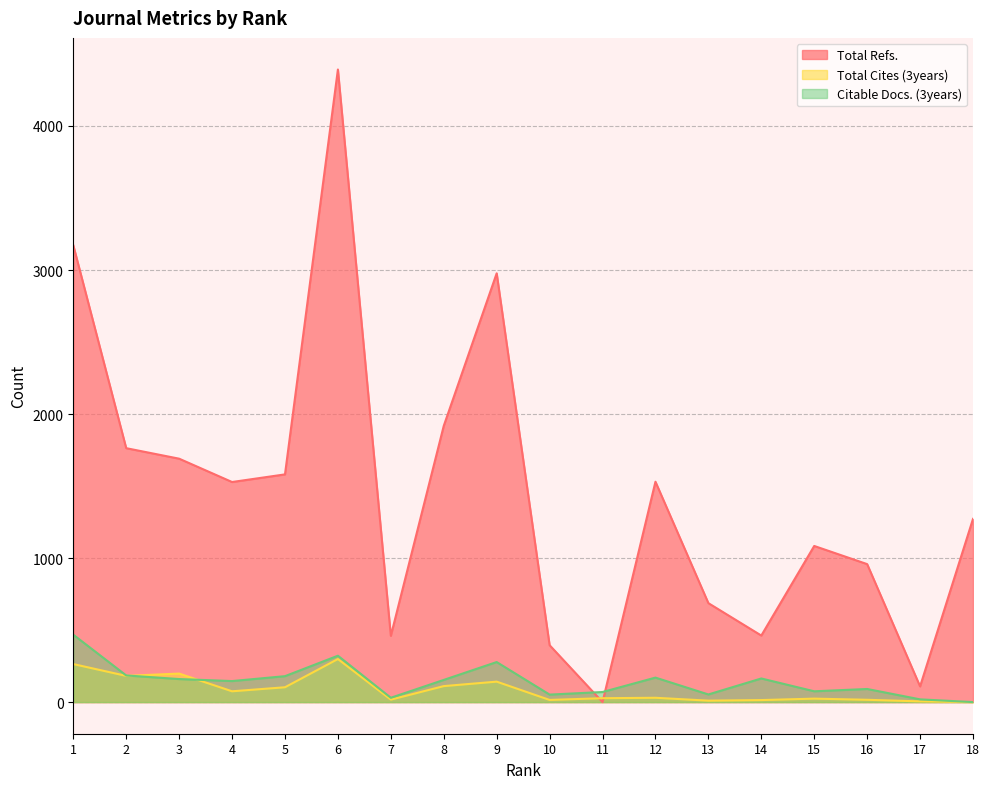

At which category is the sum across all series the highest?

6